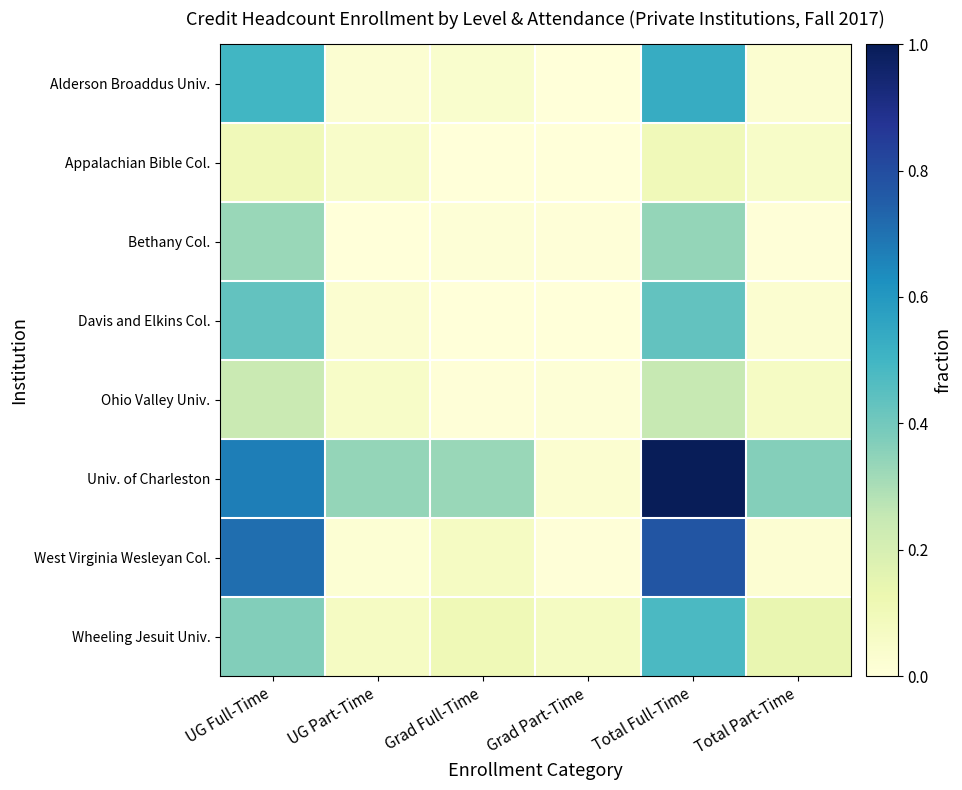

Reading left to right, transcribe all the data shown in this chart.

Alderson Broaddus Univ.: UG Full-Time=0.5	UG Part-Time=0.0	Grad Full-Time=0.0	Grad Part-Time=0.0	Total Full-Time=0.5	Total Part-Time=0.0
Appalachian Bible Col.: UG Full-Time=0.1	UG Part-Time=0.1	Grad Full-Time=0.0	Grad Part-Time=0.0	Total Full-Time=0.1	Total Part-Time=0.1
Bethany Col.: UG Full-Time=0.3	UG Part-Time=0.0	Grad Full-Time=0.0	Grad Part-Time=0.0	Total Full-Time=0.3	Total Part-Time=0.0
Davis and Elkins Col.: UG Full-Time=0.4	UG Part-Time=0.0	Grad Full-Time=0.0	Grad Part-Time=0.0	Total Full-Time=0.4	Total Part-Time=0.0
Ohio Valley Univ.: UG Full-Time=0.2	UG Part-Time=0.1	Grad Full-Time=0.0	Grad Part-Time=0.0	Total Full-Time=0.2	Total Part-Time=0.1
Univ. of Charleston: UG Full-Time=0.7	UG Part-Time=0.3	Grad Full-Time=0.3	Grad Part-Time=0.0	Total Full-Time=1.0	Total Part-Time=0.4
West Virginia Wesleyan Col.: UG Full-Time=0.7	UG Part-Time=0.0	Grad Full-Time=0.1	Grad Part-Time=0.0	Total Full-Time=0.8	Total Part-Time=0.0
Wheeling Jesuit Univ.: UG Full-Time=0.4	UG Part-Time=0.1	Grad Full-Time=0.1	Grad Part-Time=0.1	Total Full-Time=0.5	Total Part-Time=0.1